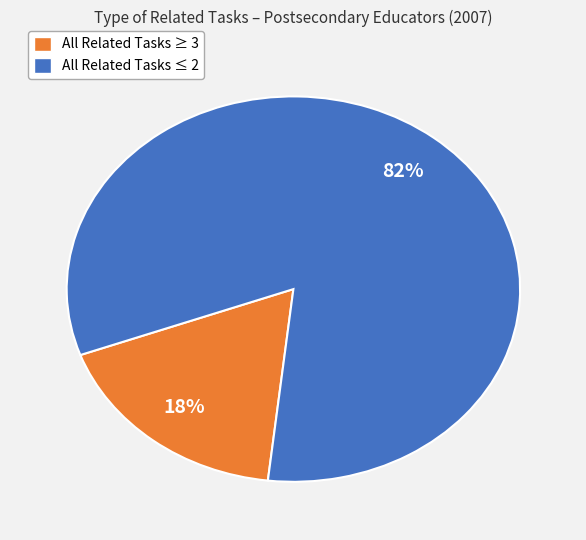

Which category has the smallest portion of the pie?

All Related Tasks ≥ 3